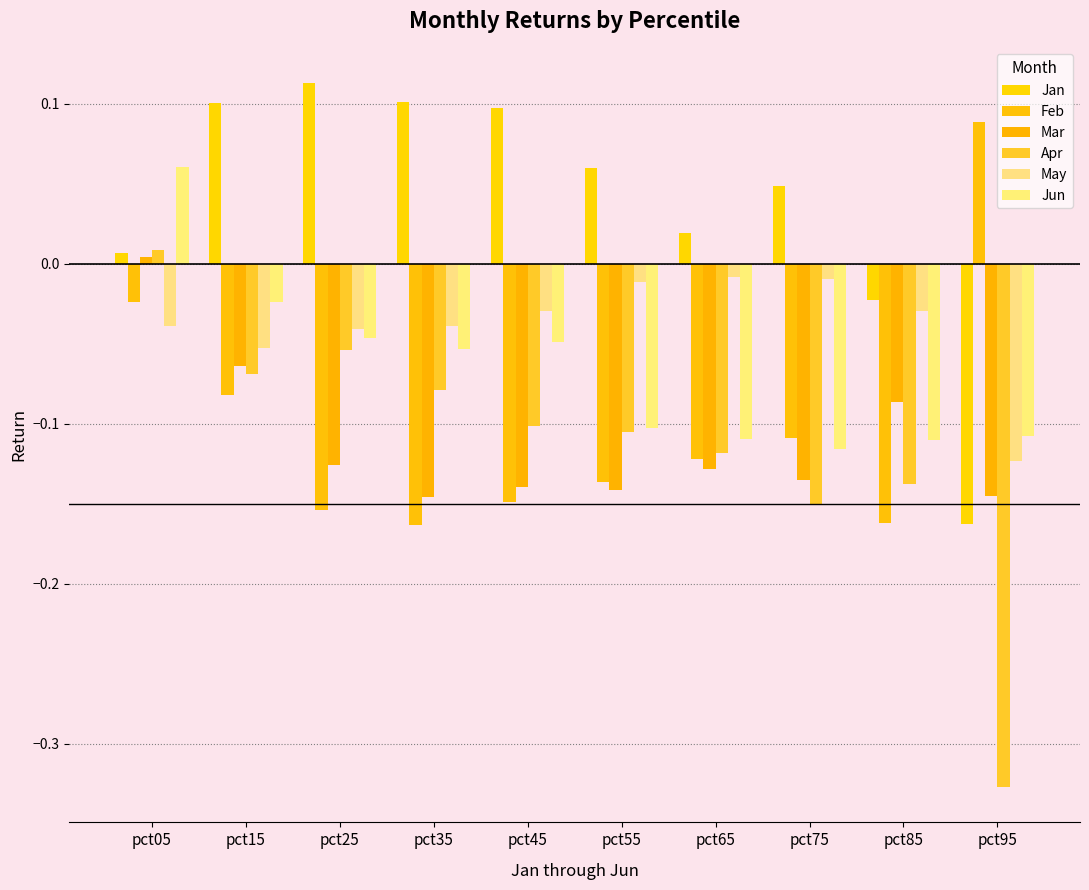

Which category has the lowest value across all series?

pct95